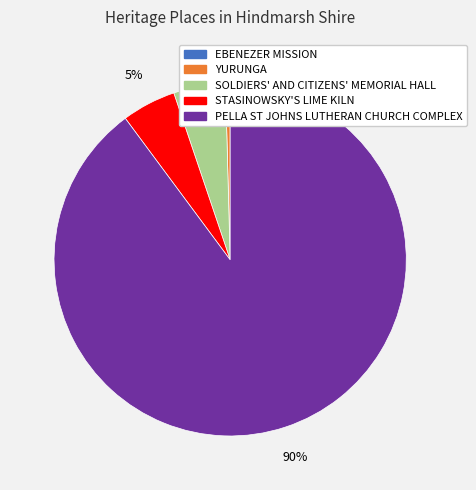

What percentage is the PELLA ST JOHNS LUTHERAN CHURCH COMPLEX slice, to the nearest percent?

90%